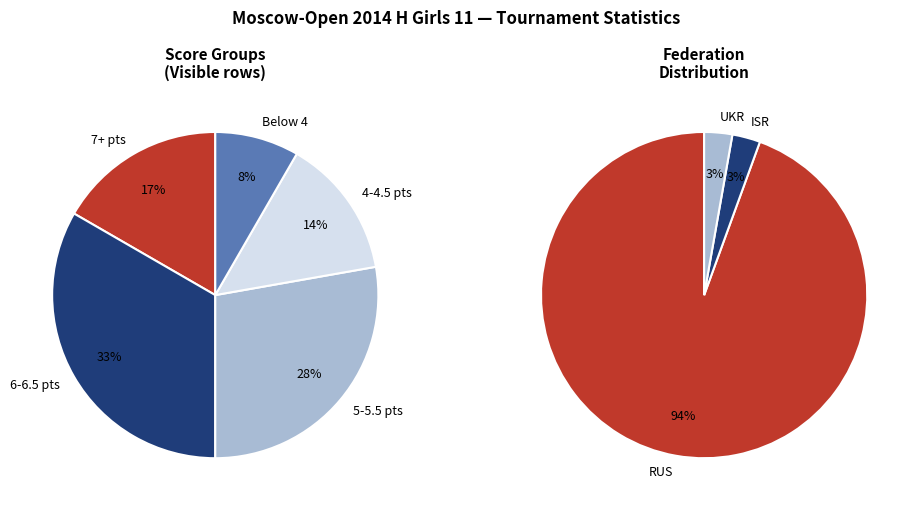

What is the largest slice in the pie chart?

RUS